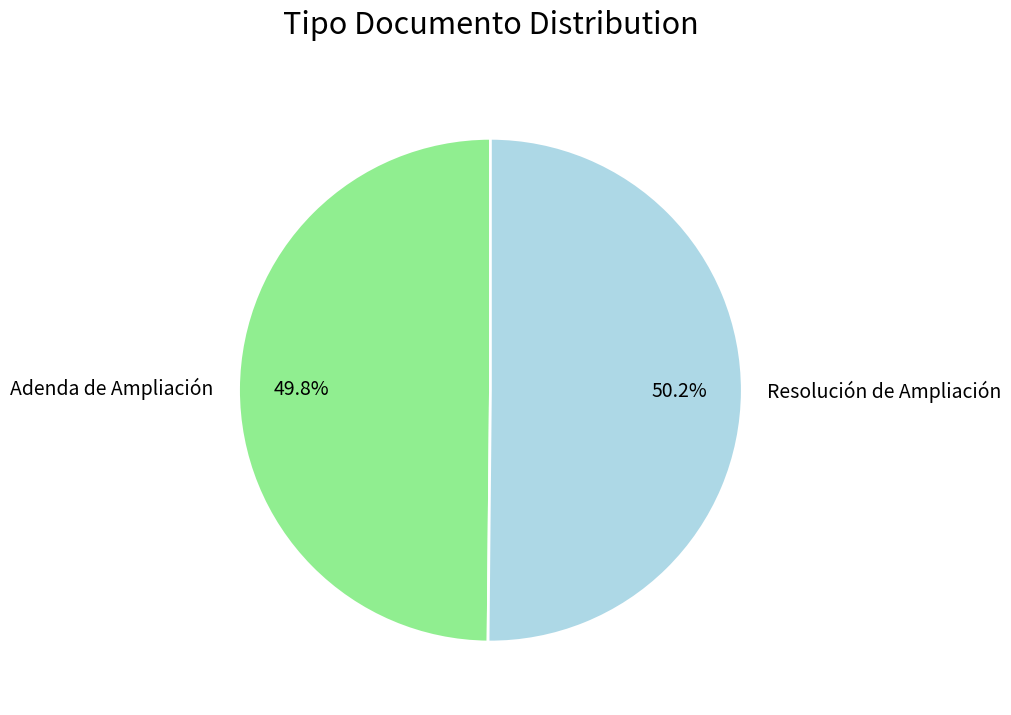

Is there any slice that represents more than half of the pie?

Yes